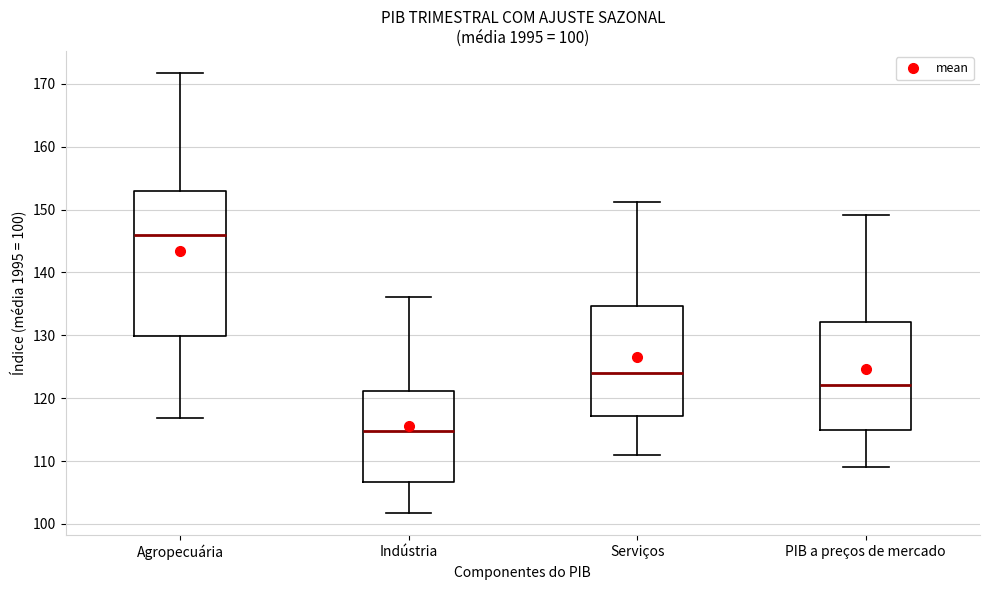

Which box's median line is the lowest?

Indústria